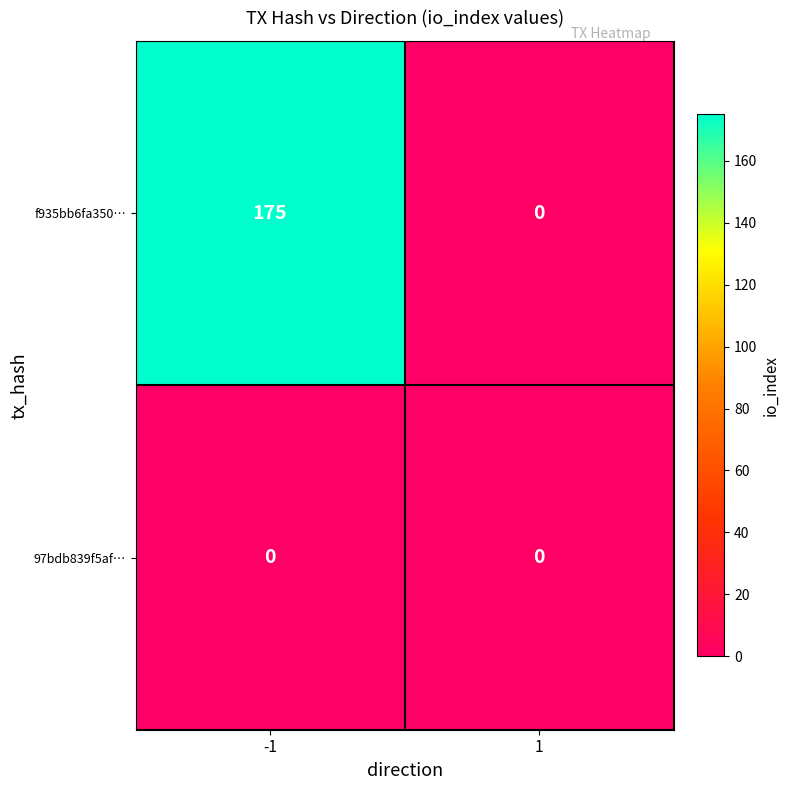

Read the f935bb6fa350… value at -1.

175